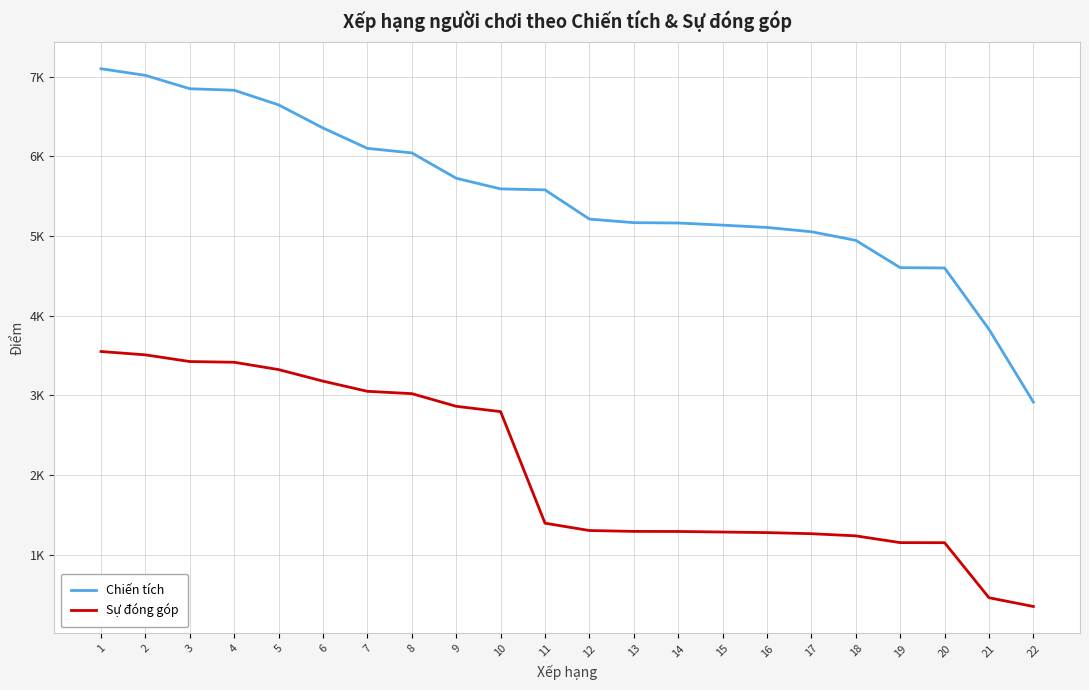

What are all the series names shown in the legend?

Chiến tích, Sự đóng góp